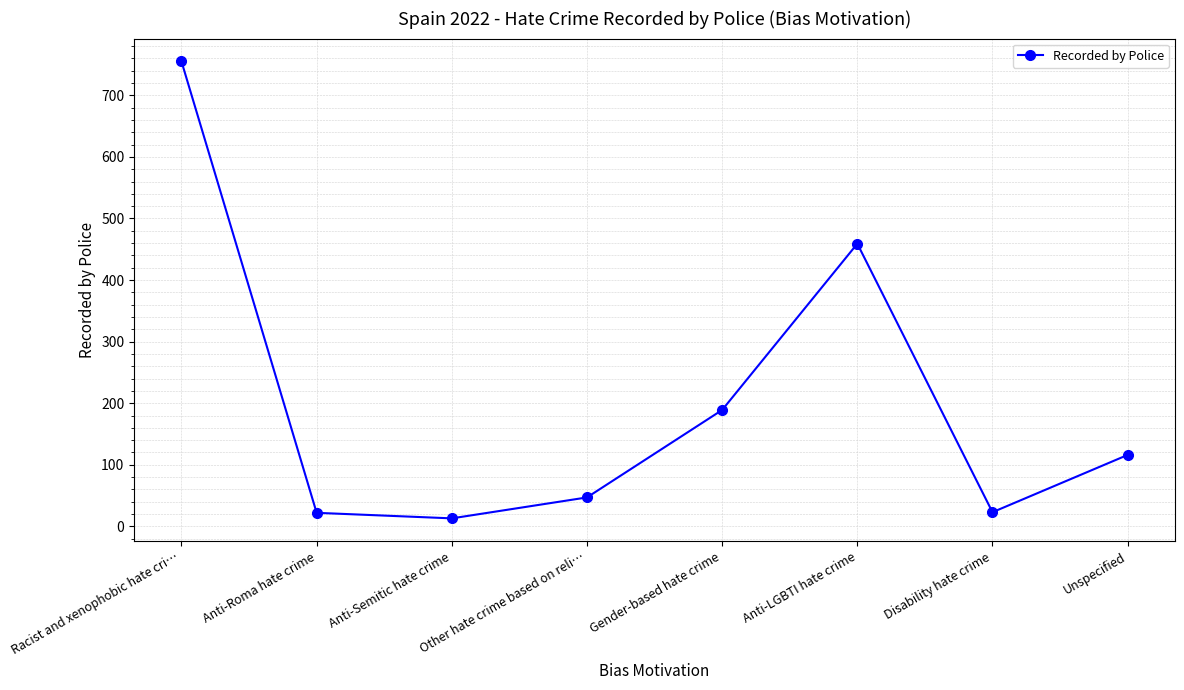

At which category does the chart reach its peak across all series?

Racist and xenophobic hate cri…